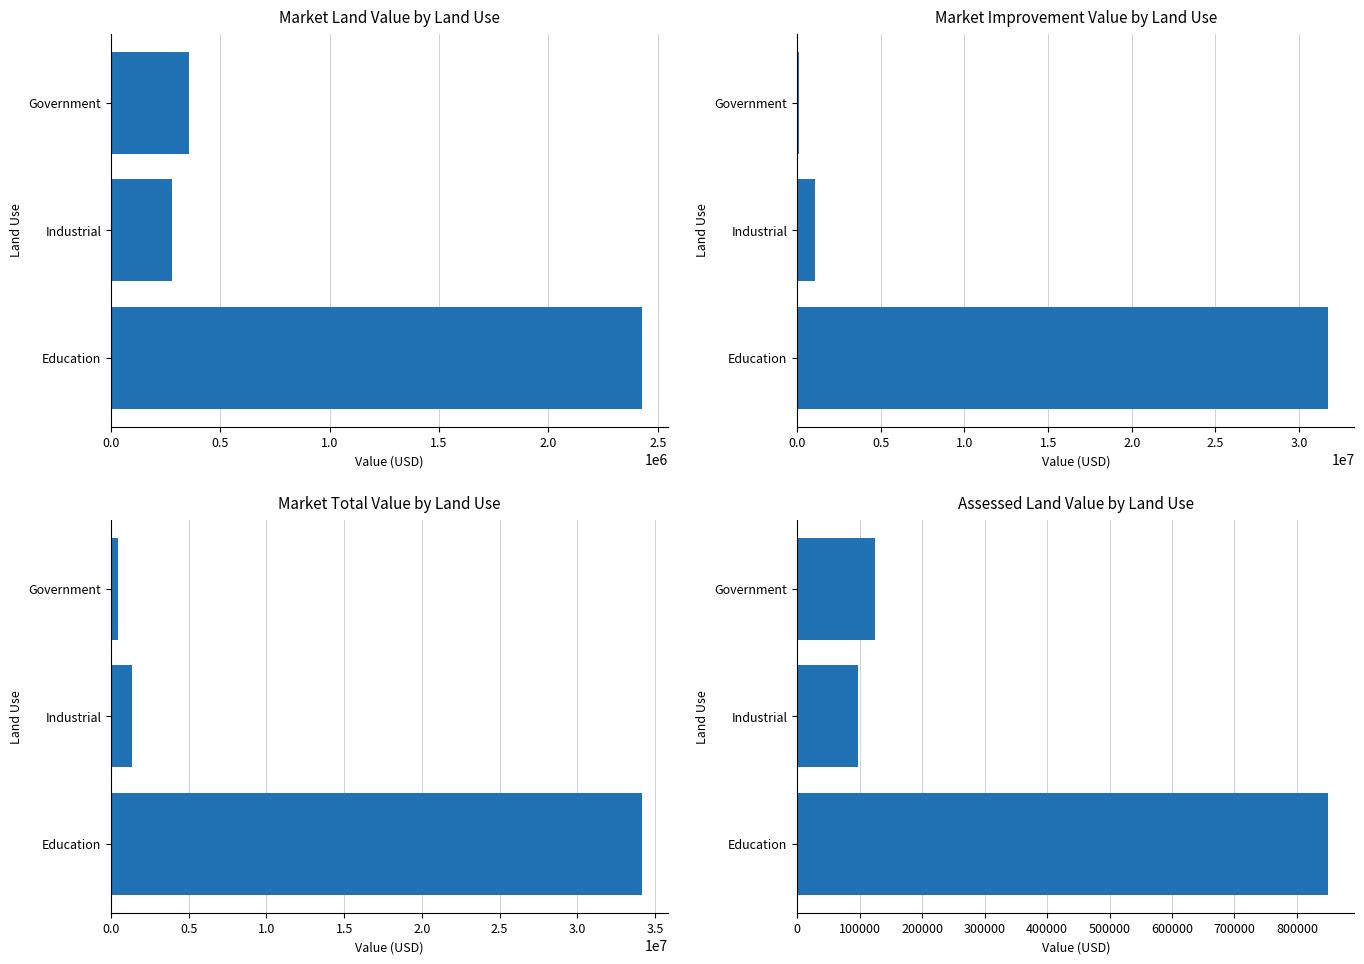

What is the difference between the maximum and minimum values in the MARKET TOTAL VALUE series?

33698800